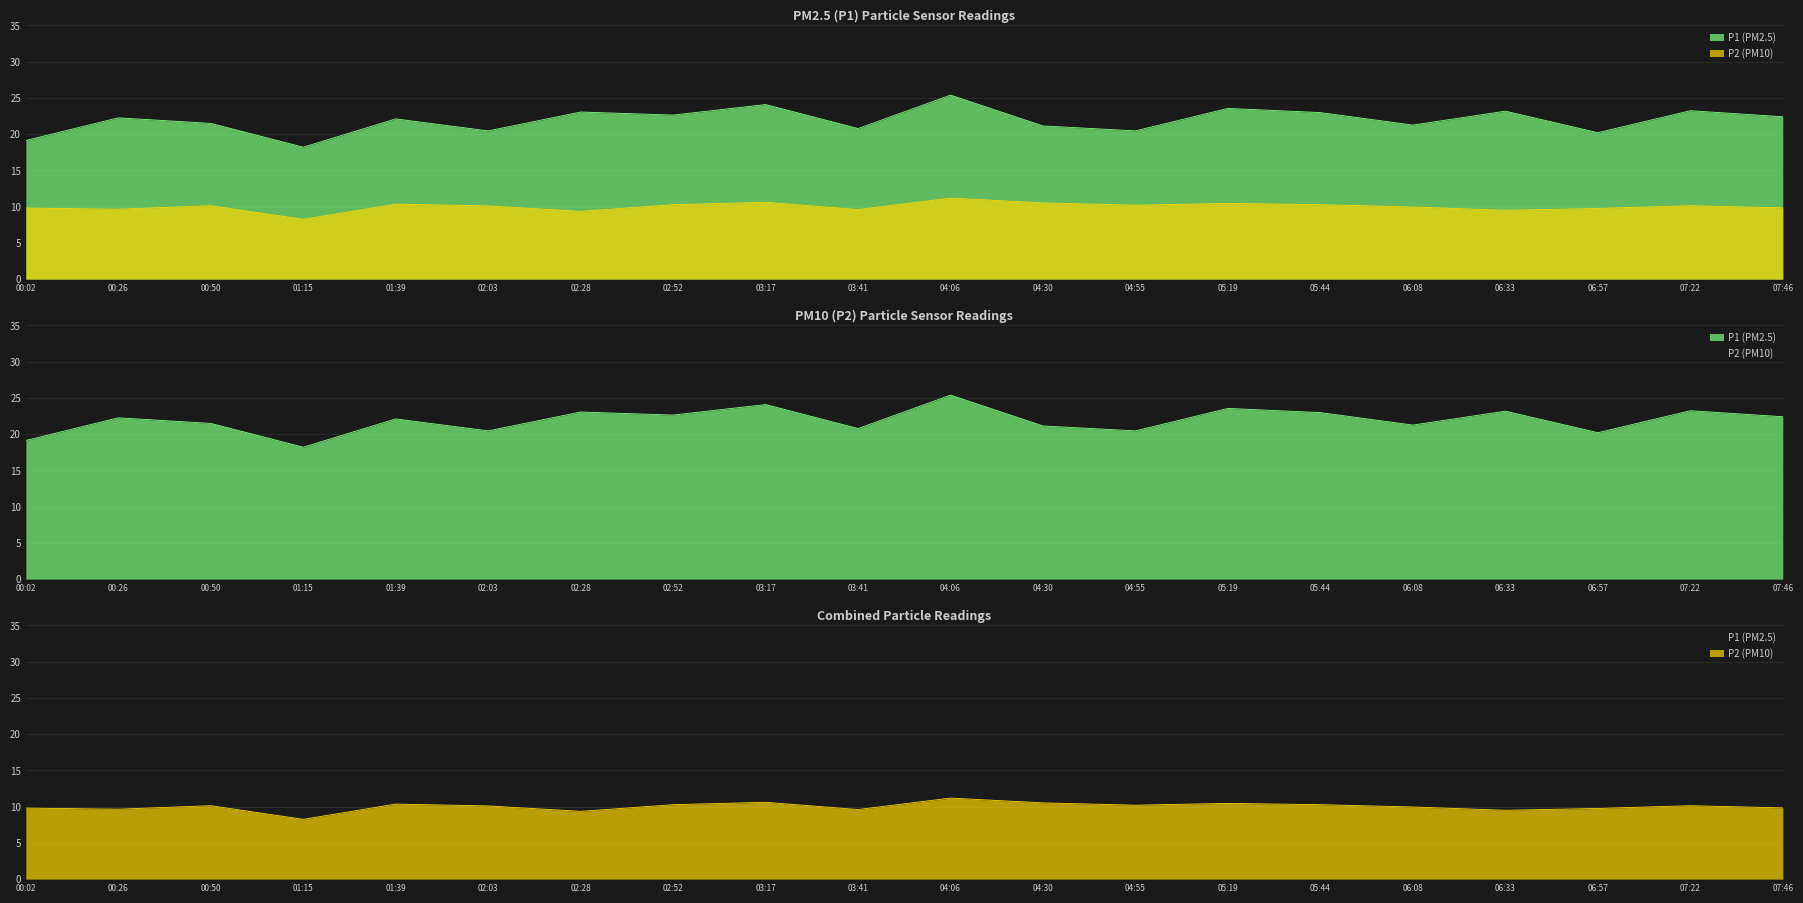

The P1 series shows 14.3 at 03:17. True or false?

False